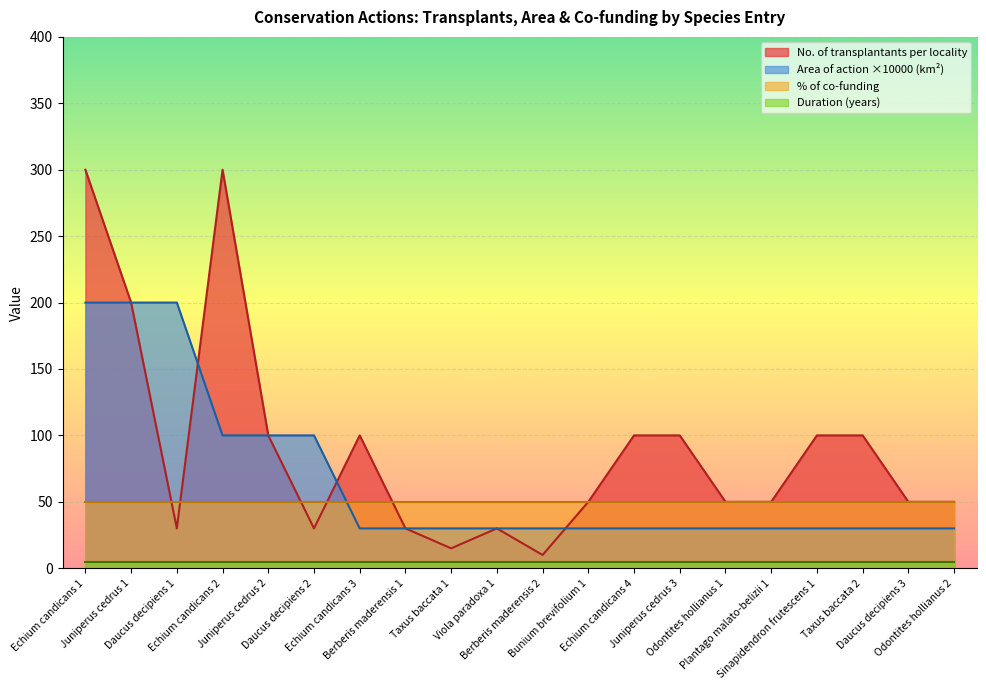

What is the total value across all series at Juniperus cedrus 3?

185